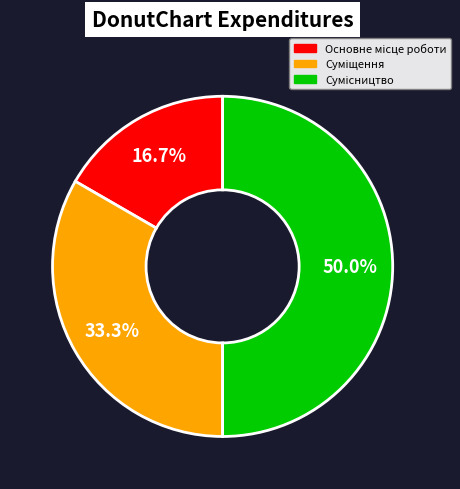

What is the change in value from Основне місце роботи to Сумісництво?

+2